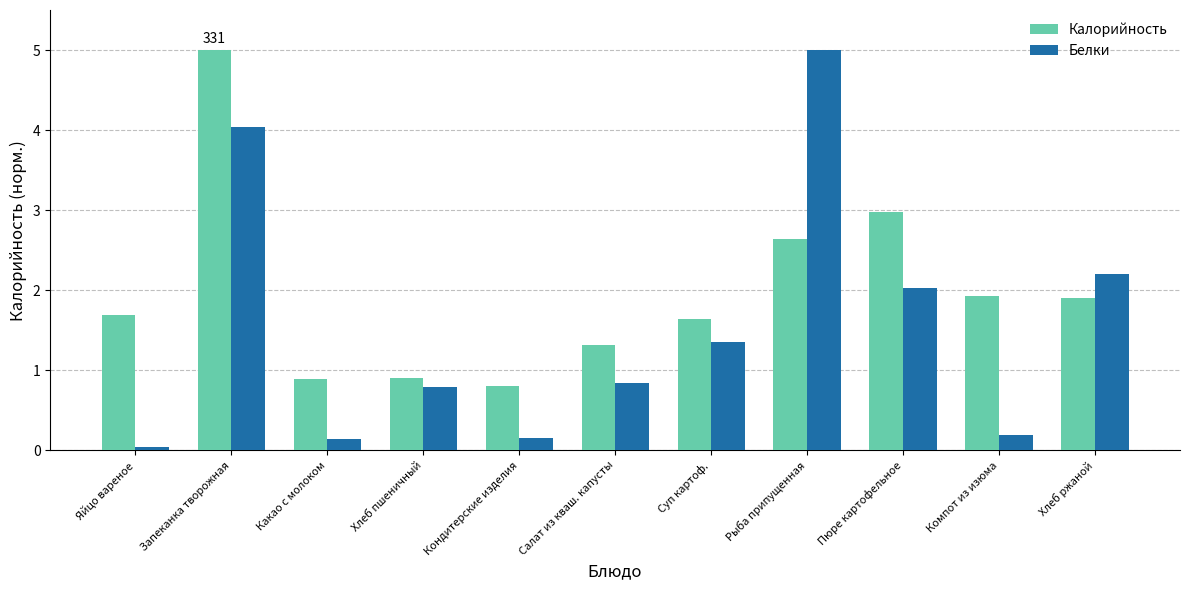

Rank the series at Кондитерские изделия from lowest to highest value.

Белки, Калорийность